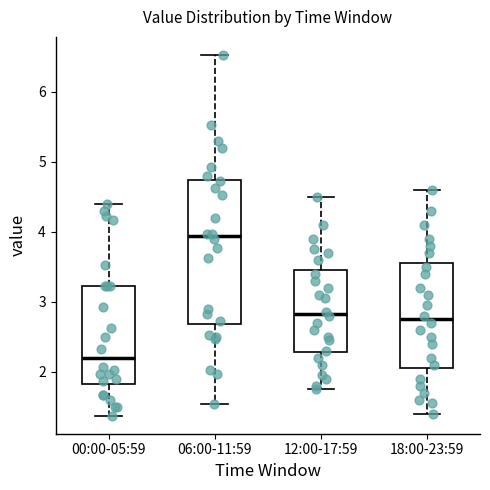

Comparing the boxes themselves (not the whiskers), which one is the tallest?

06:00-11:59